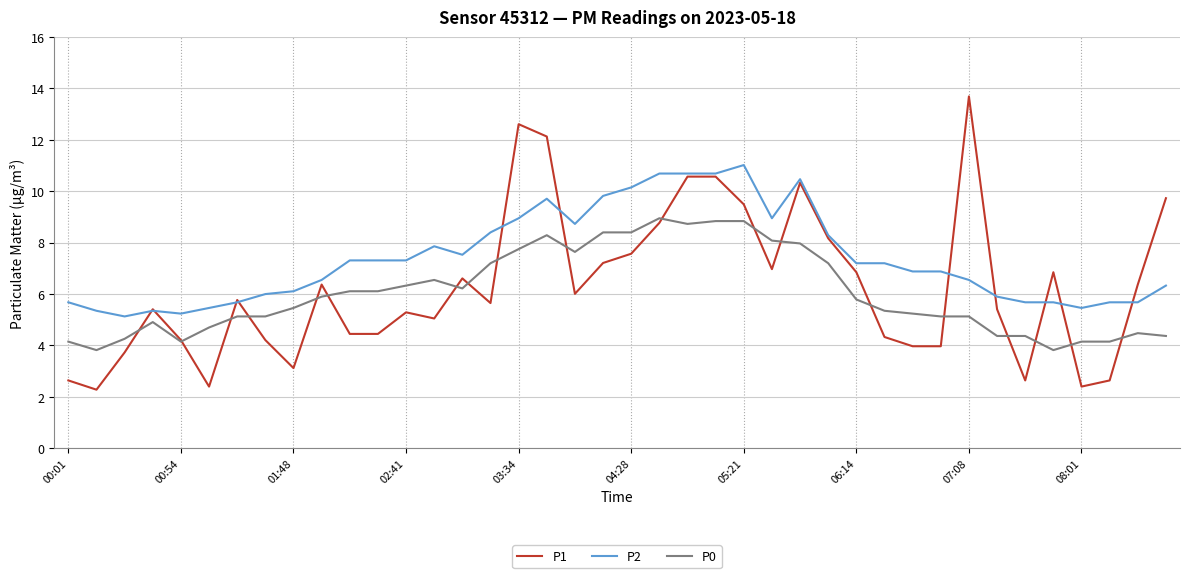

Rank the series by their maximum value, from highest to lowest.

P1, P2, P0